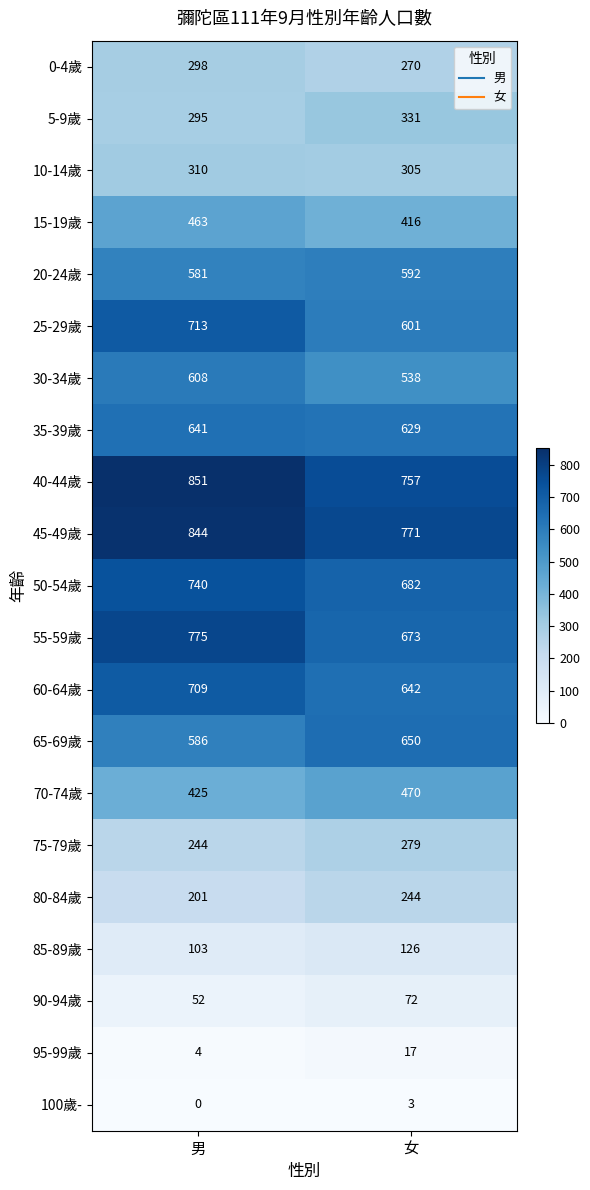

At which category does the chart reach its peak across all series?

男